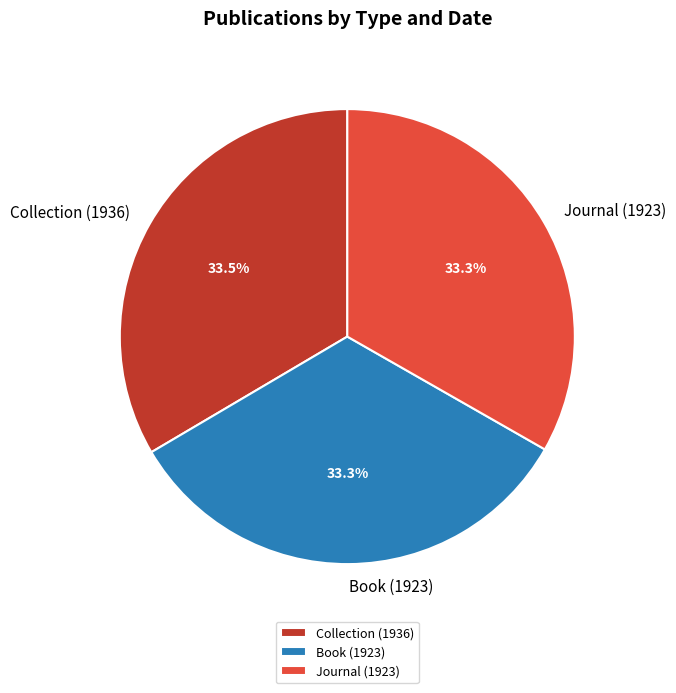

Combined, do Journal (1923) and Book (1923) account for over 50%?

Yes